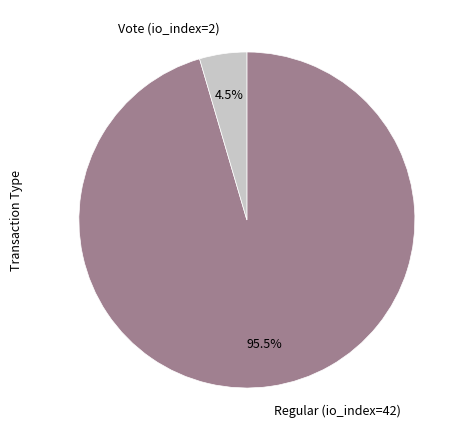

What is the majority slice?

Regular (io_index=42)